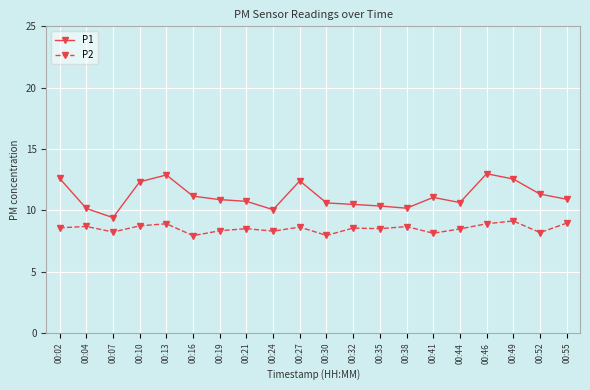

True or false: P1 has more than 0 interior local peaks.

True